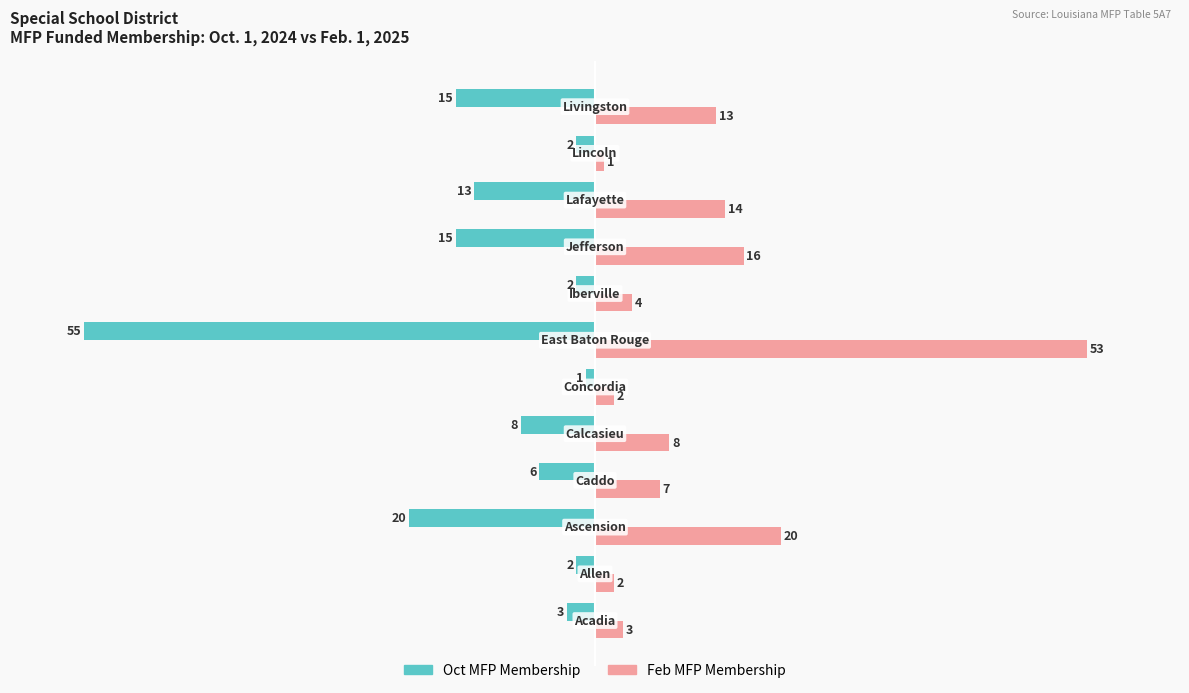

What is the difference between the maximum and second lowest values in the Oct MFP Membership series?

19